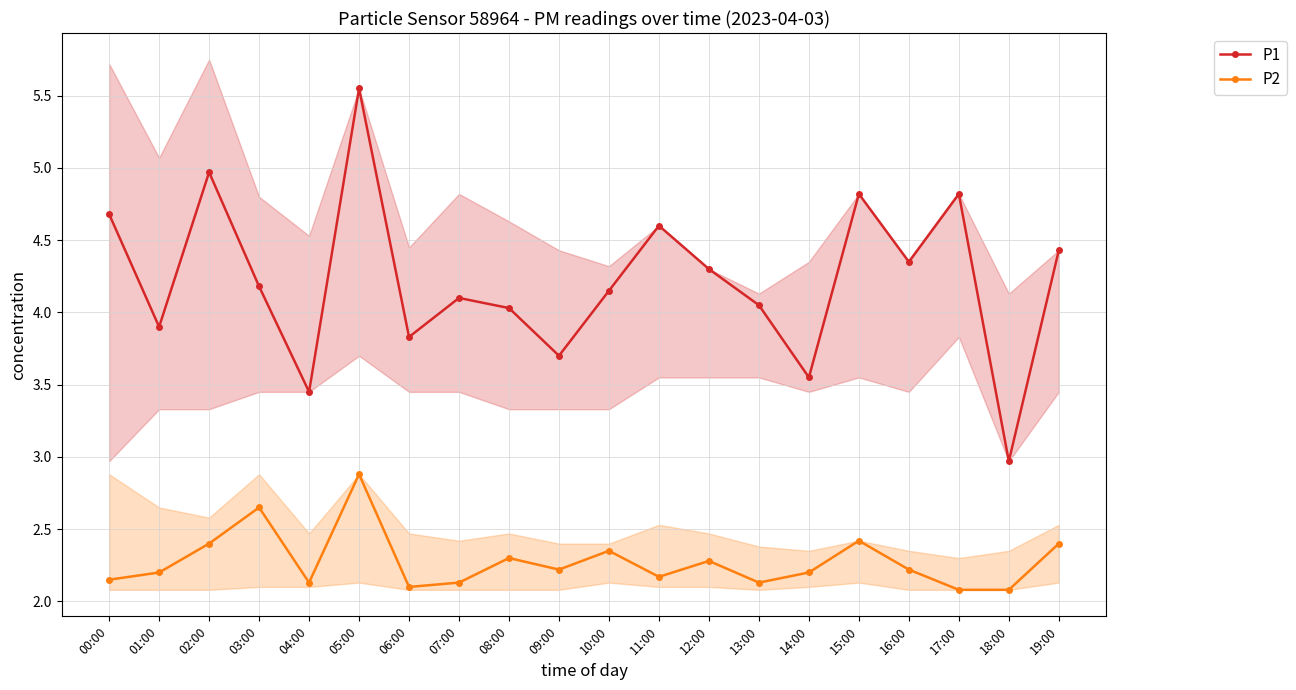

True or false: P1 has a value of 2.4 at 14:00.

False